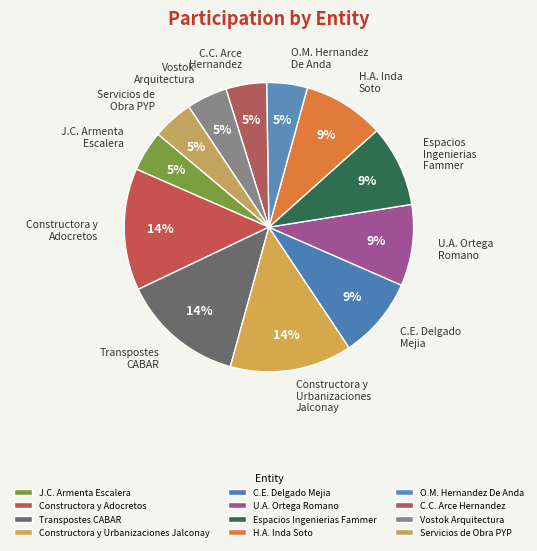

How many slices are in this pie chart?

12